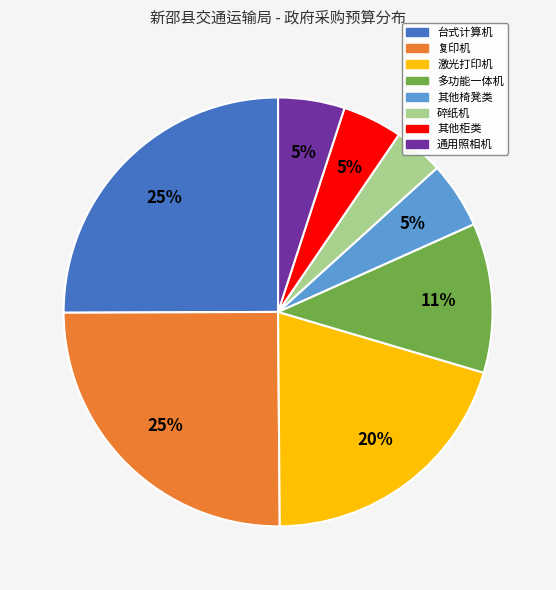

Is the sum of 其他椅凳类 and 碎纸机 greater than half?

No